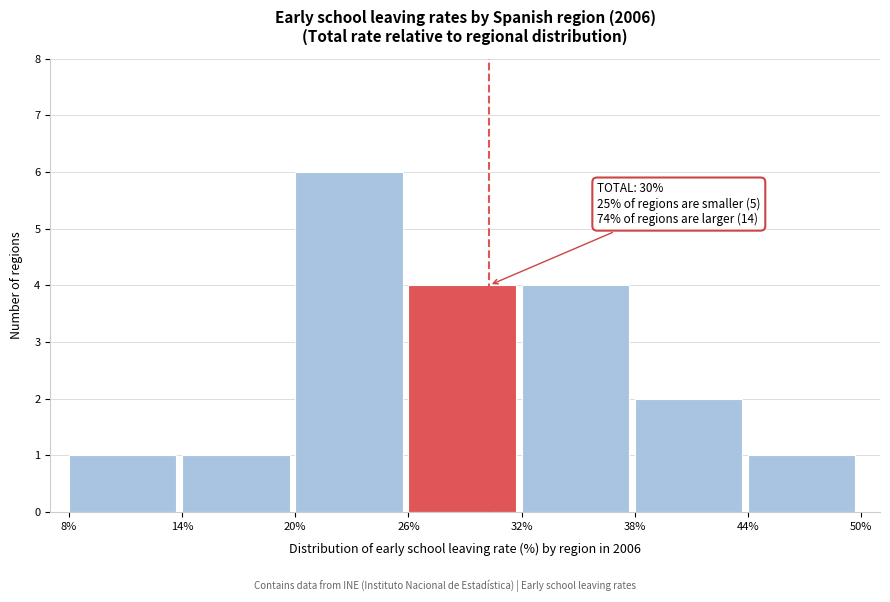

Over which range of the x-axis is the bar tallest?

20% to 26%